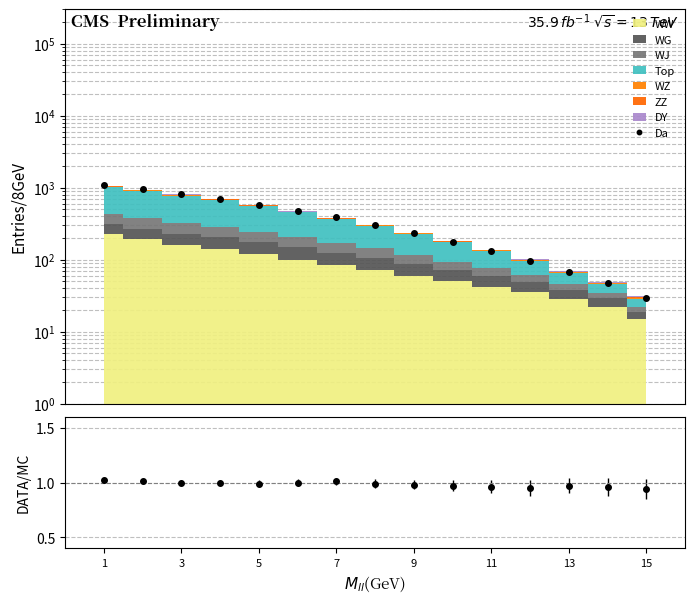

Reading right to left, list all the values displayed in this chart.

29.1	47.0	66.9	95.9	132.5	177.5	232.3	302.9	384.8	472.0	568.3	694.0	806.0	945.4	1071.0